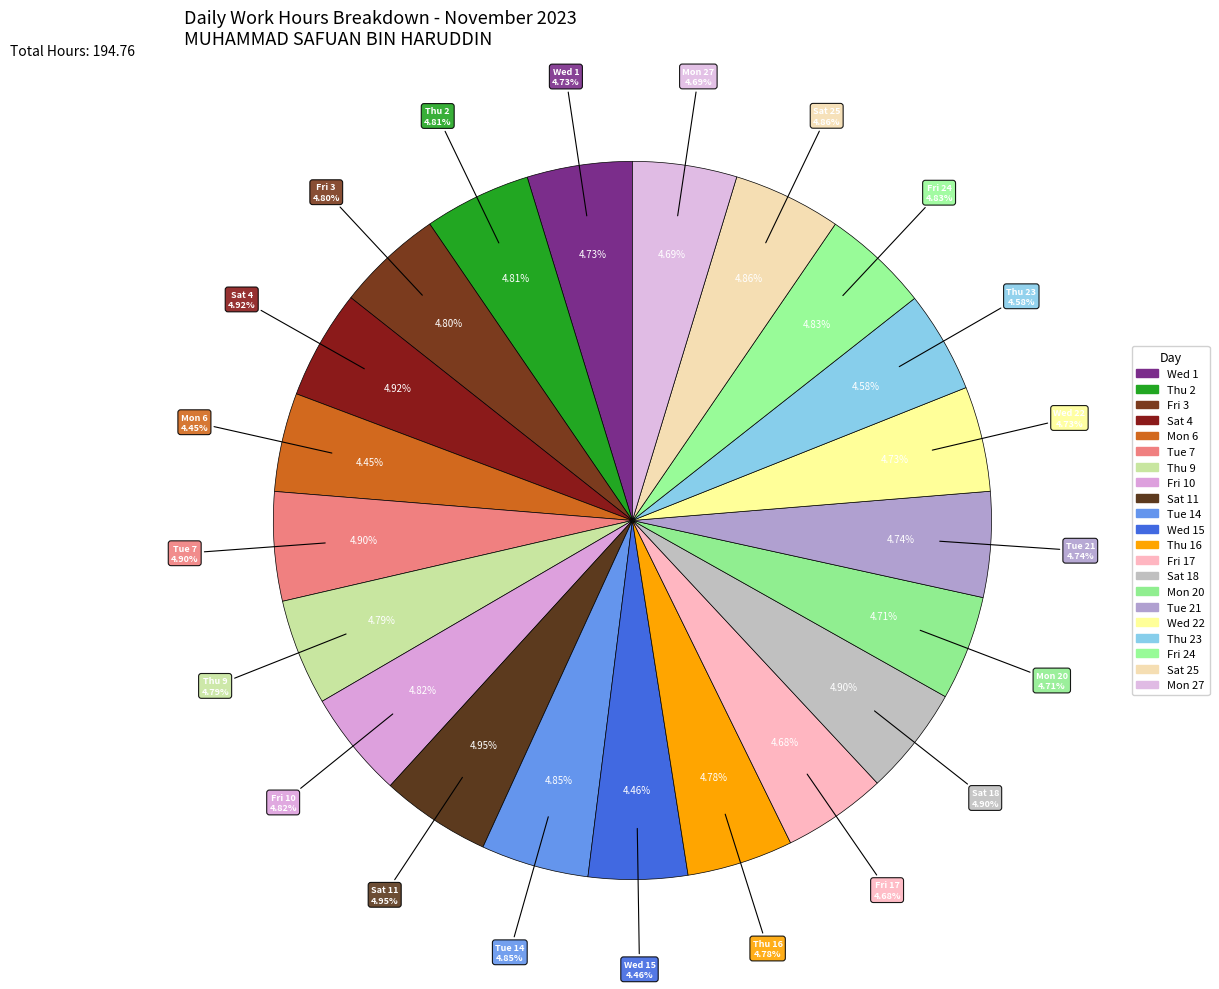

Which has a higher value, Tue 14 or Thu 9?

Tue 14